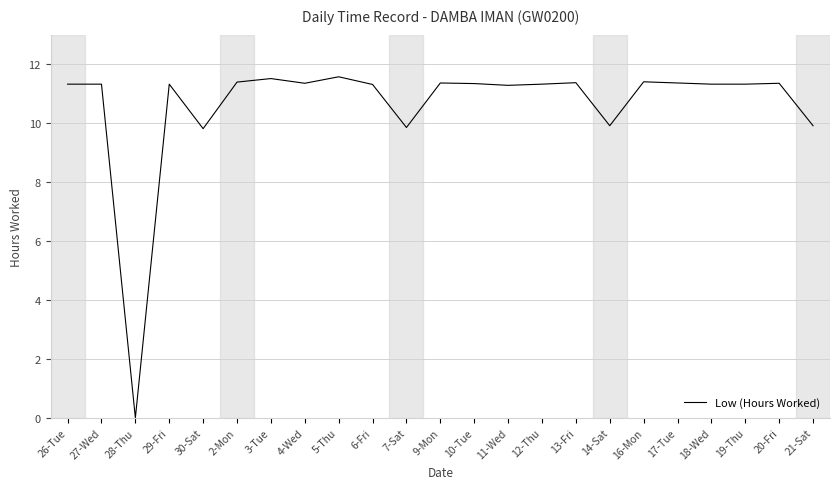

What is the difference between the maximum and minimum values?

11.6